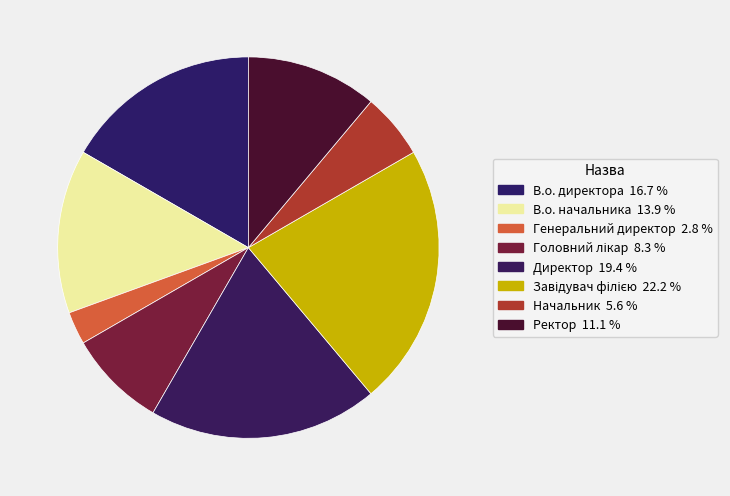

What is the change in value from Головний лікар to Начальник?

-1